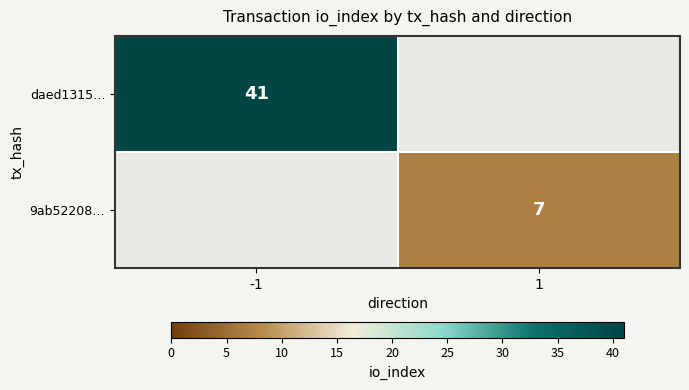

The value of daed1315… at -1 is 41. True or false?

True